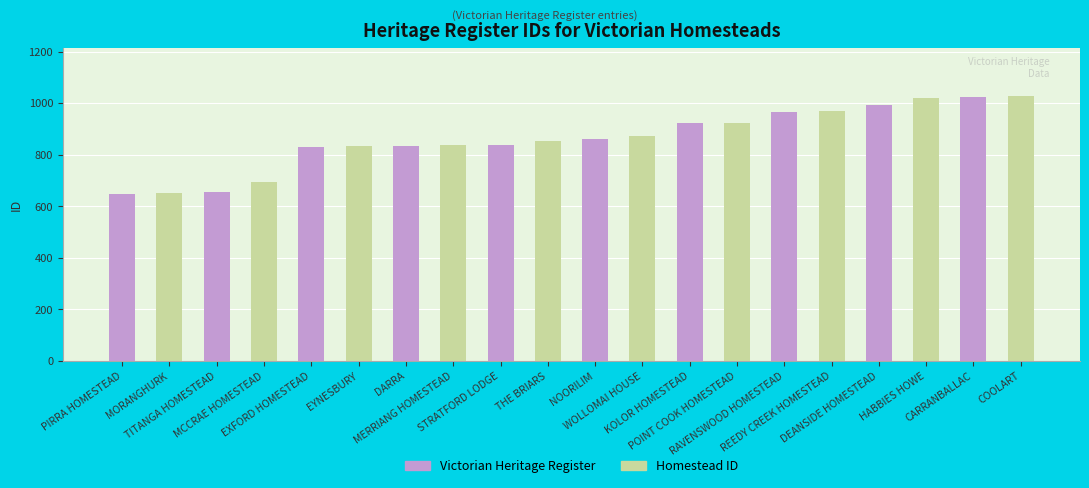

What is the value of the 16th bar from the left?

969